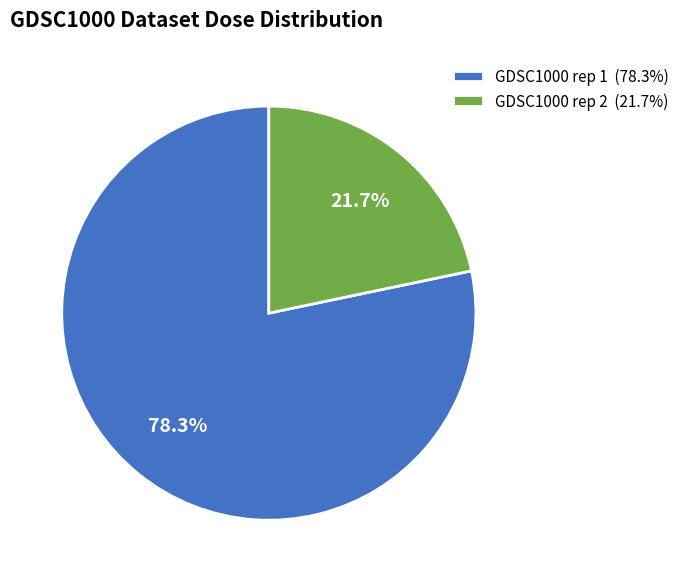

What percentage is NOT represented by GDSC1000 rep 1 (78.3%)?

21.7%